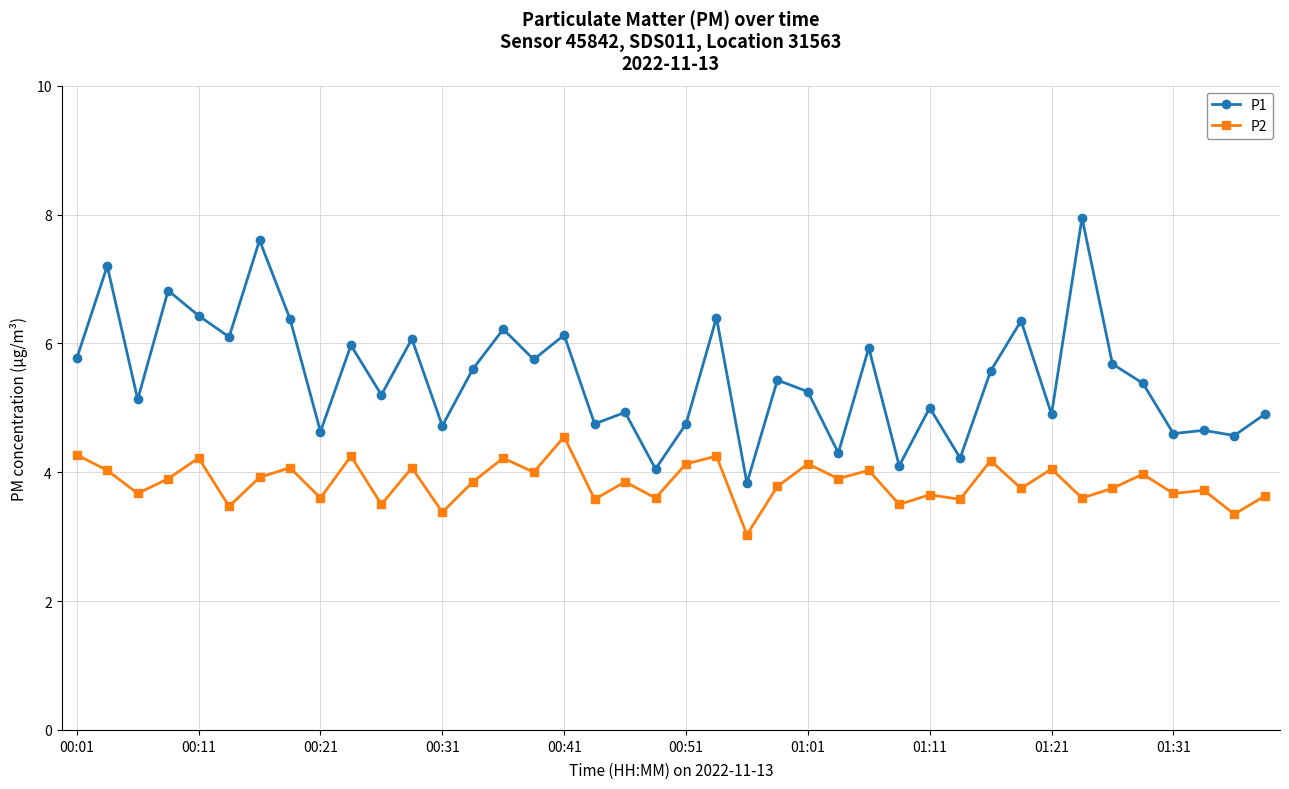

What is the difference between the maximum and minimum values in the P1 series?

4.1